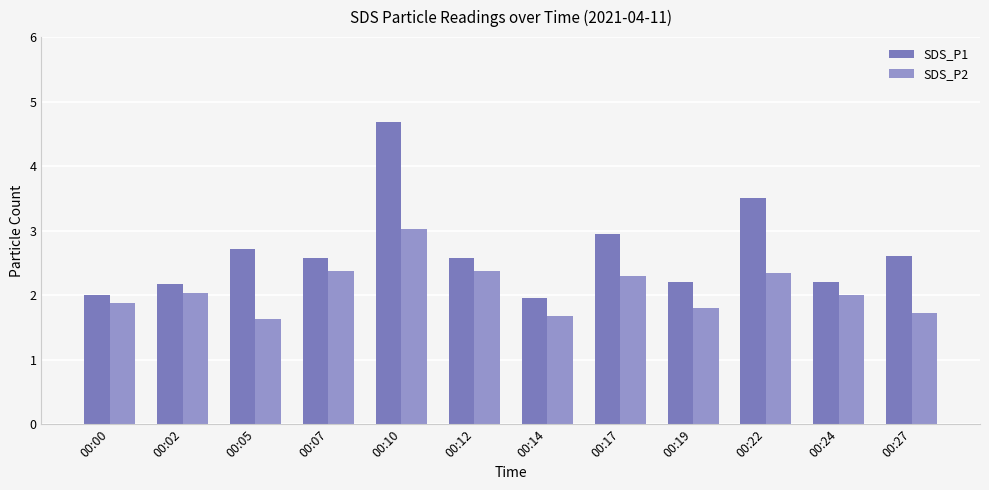

The SDS_P2 series shows 1.6 at 00:05. True or false?

True